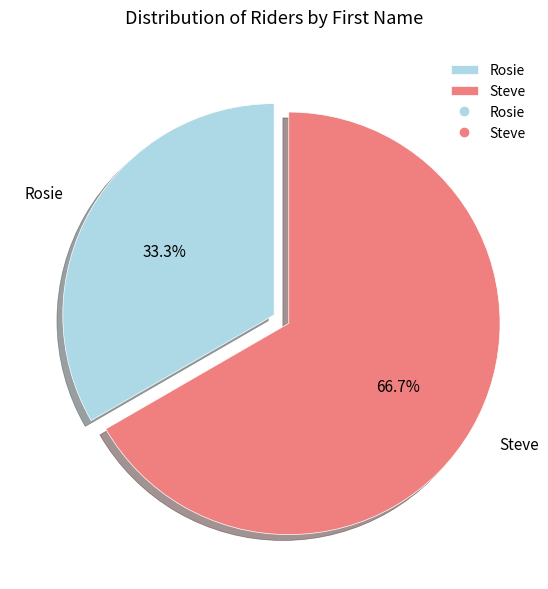

Is there a majority slice in this chart?

Yes